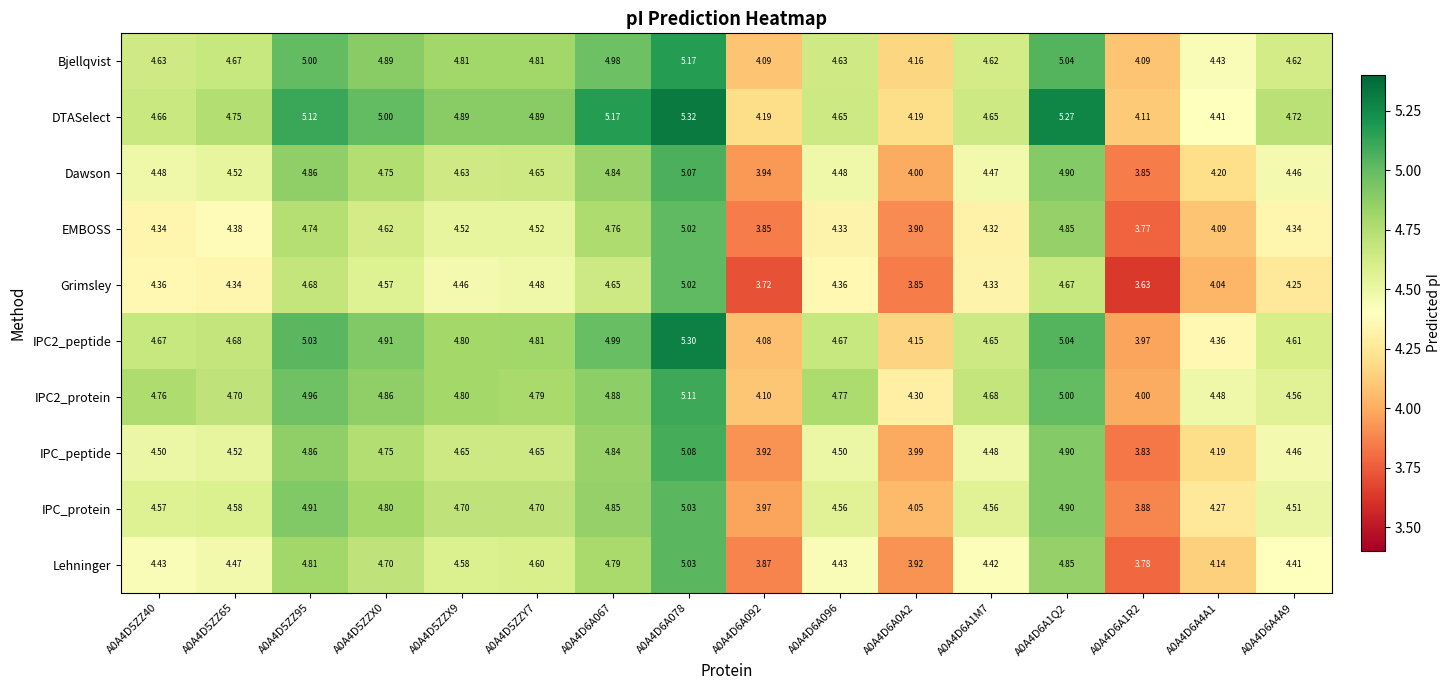

How many series are shown in this chart?

10